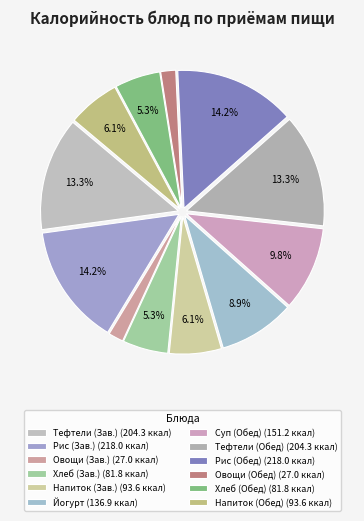

Is there any slice that represents more than half of the pie?

No